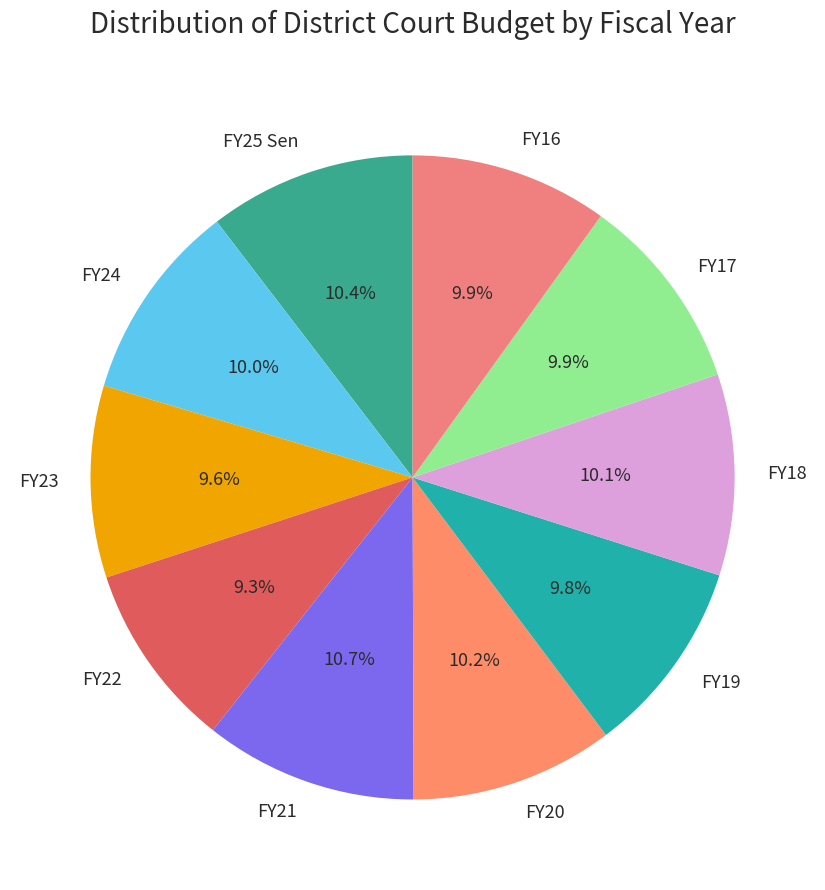

True or false: FY22 accounts for 9% of the total.

True